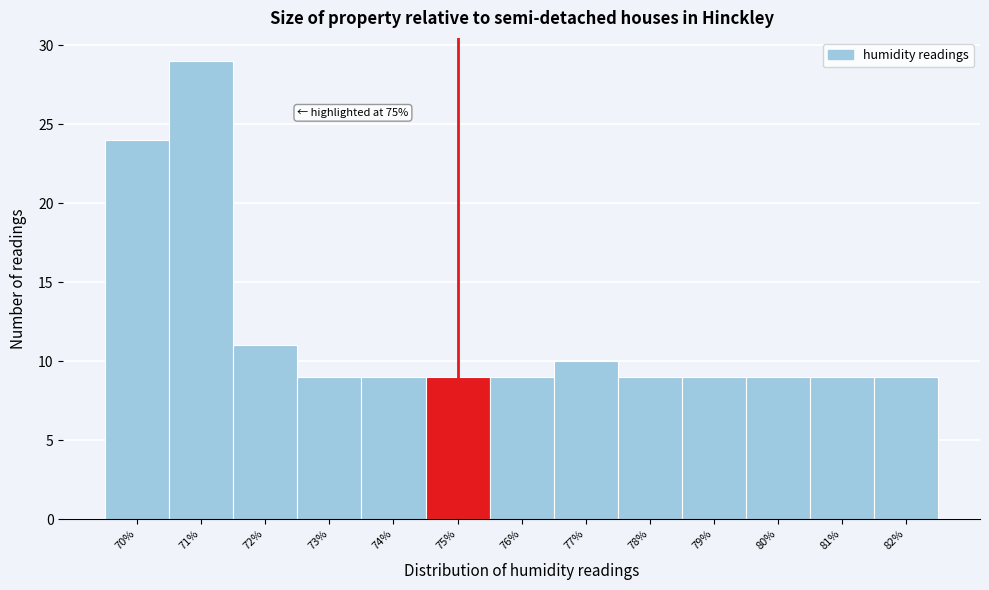

Over which range of the x-axis is the bar tallest?

70.5 to 71.5